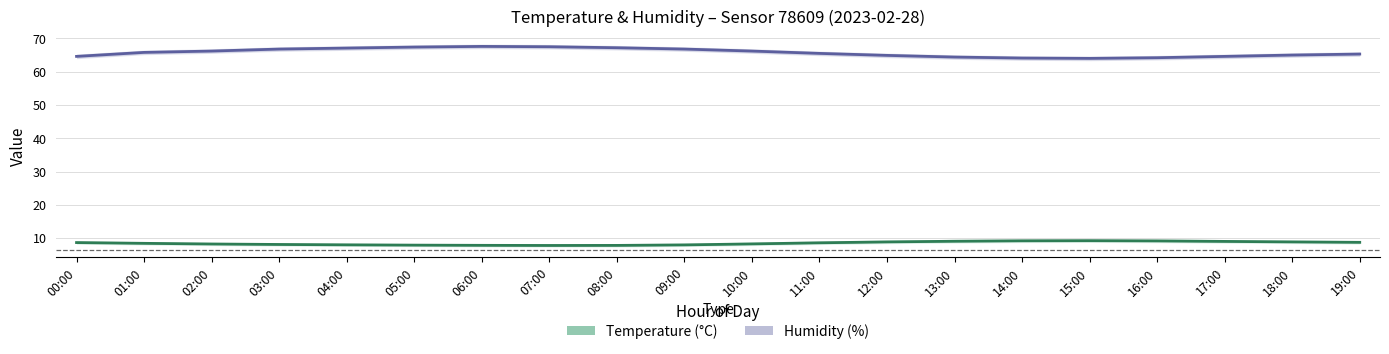

What is the label of the 20th point from the left?

19:00